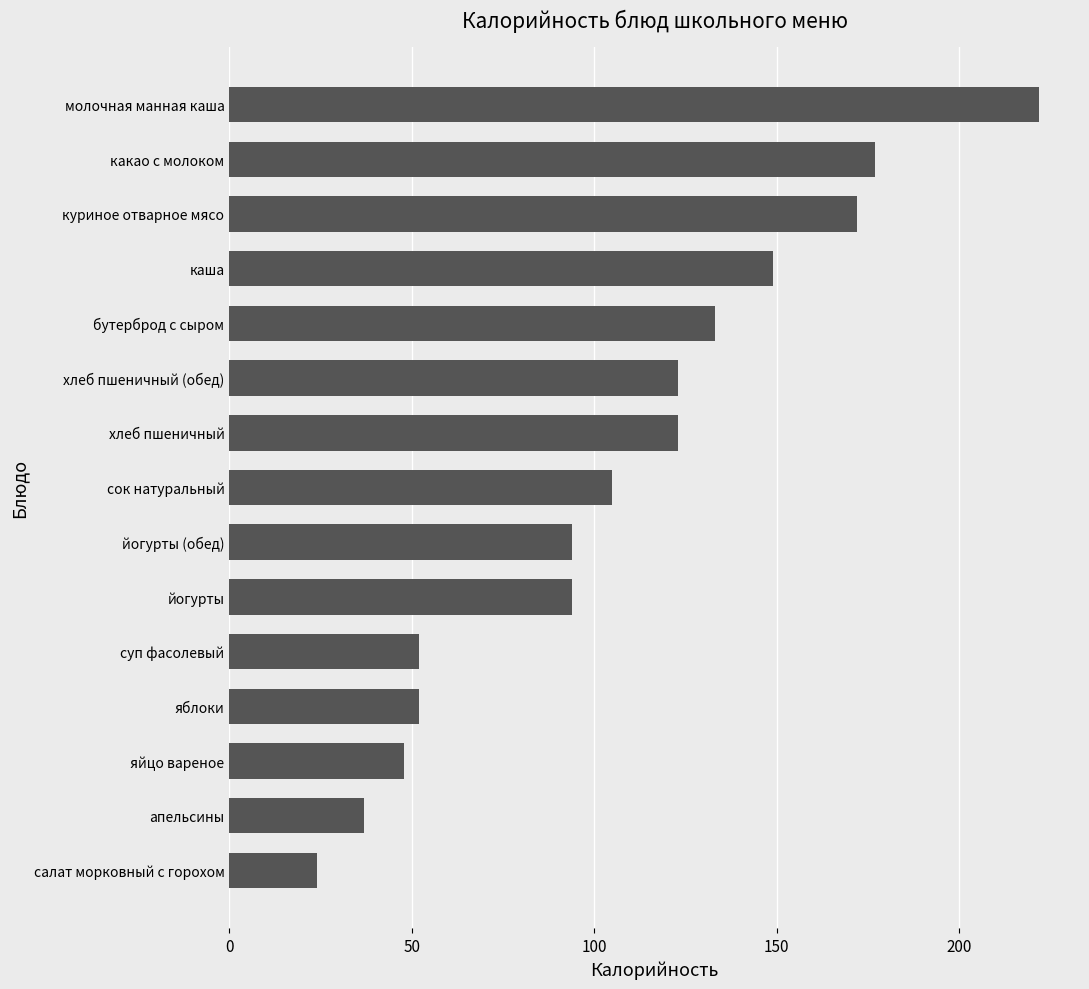

What is the average value?

107